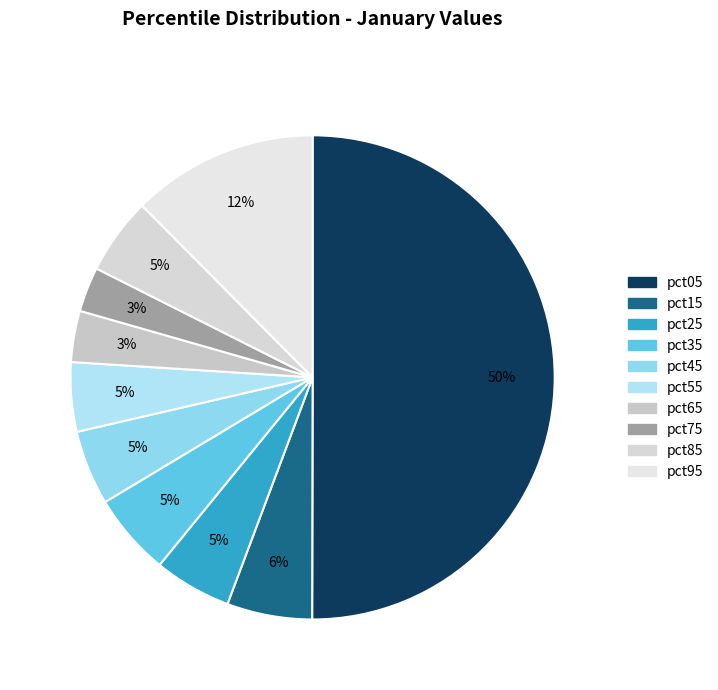

True or false: pct15 accounts for 1% of the total.

False